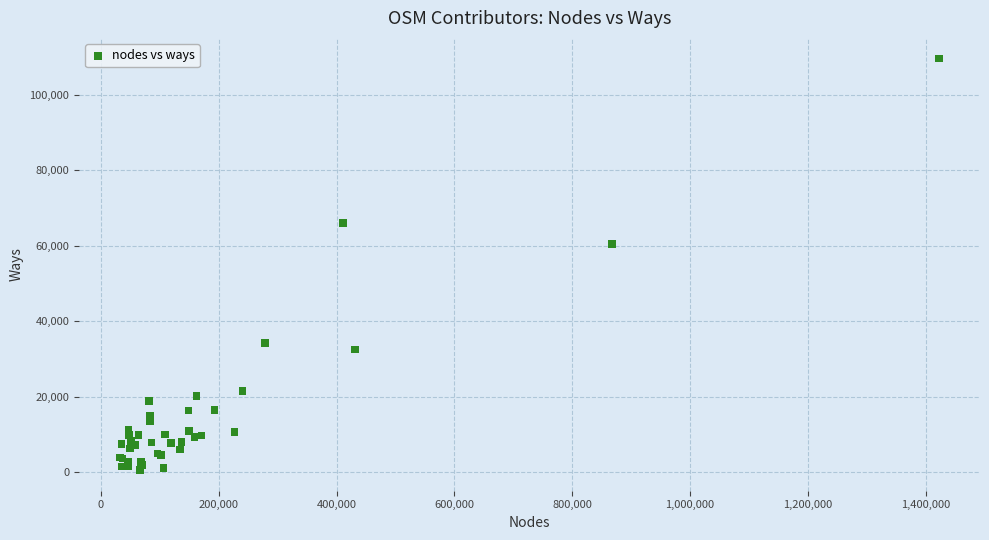

What Y value in the scatter plot is closest to 55104?

60525